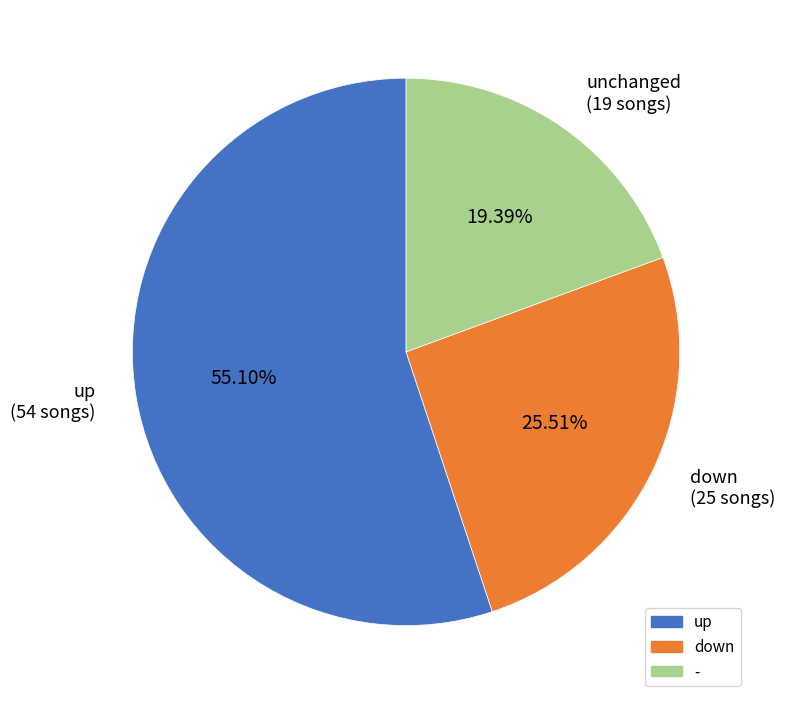

What is the ratio of the value at up to the value at -?

2.8